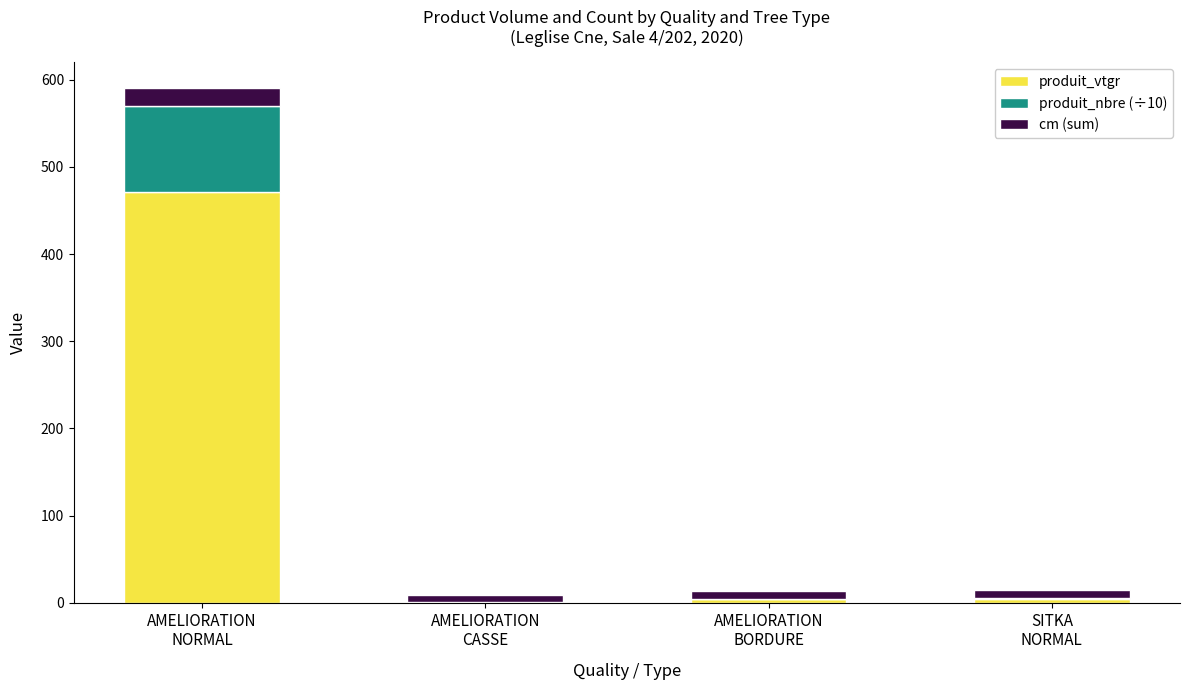

Are the bars grouped side by side (vs. stacked)?

No